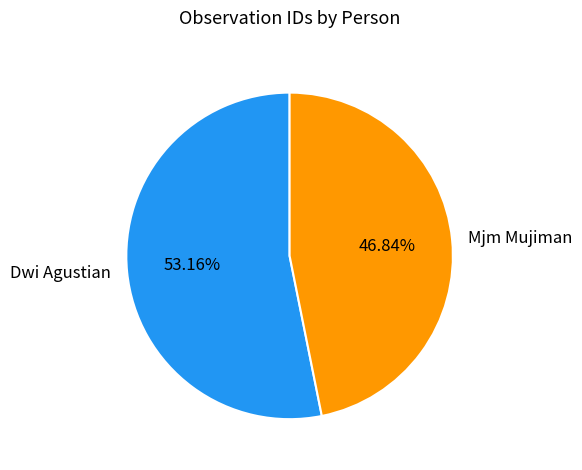

How many segments does this pie chart have?

2